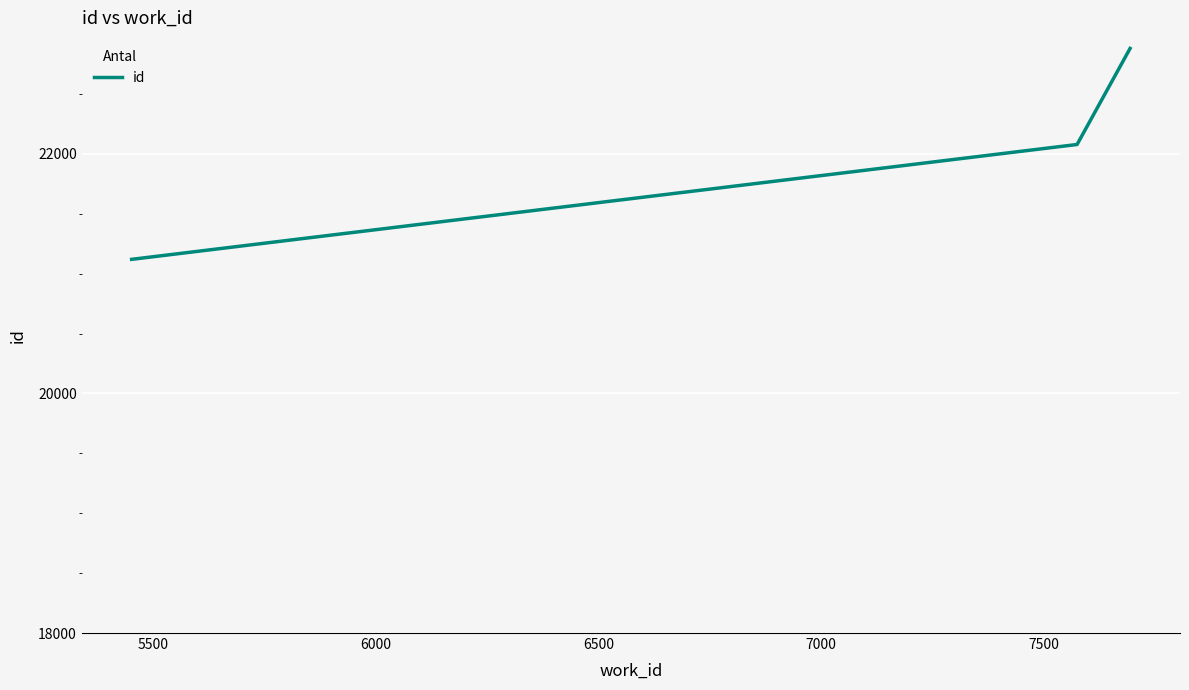

What is the maximum value shown in the chart?

22881